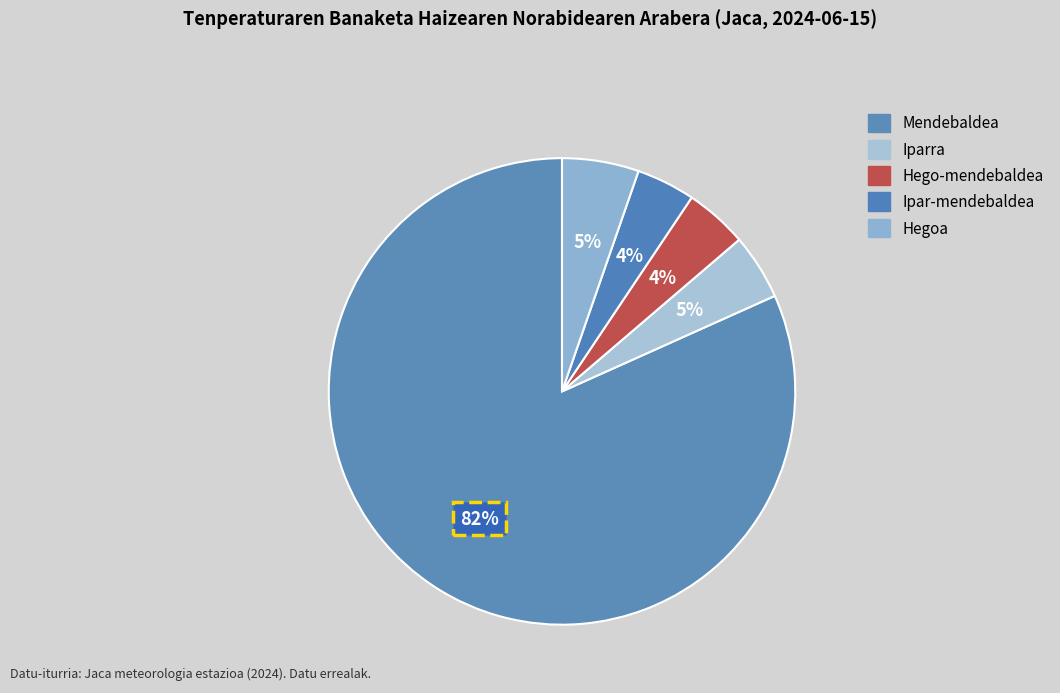

What is the largest slice in the pie chart?

Mendebaldea